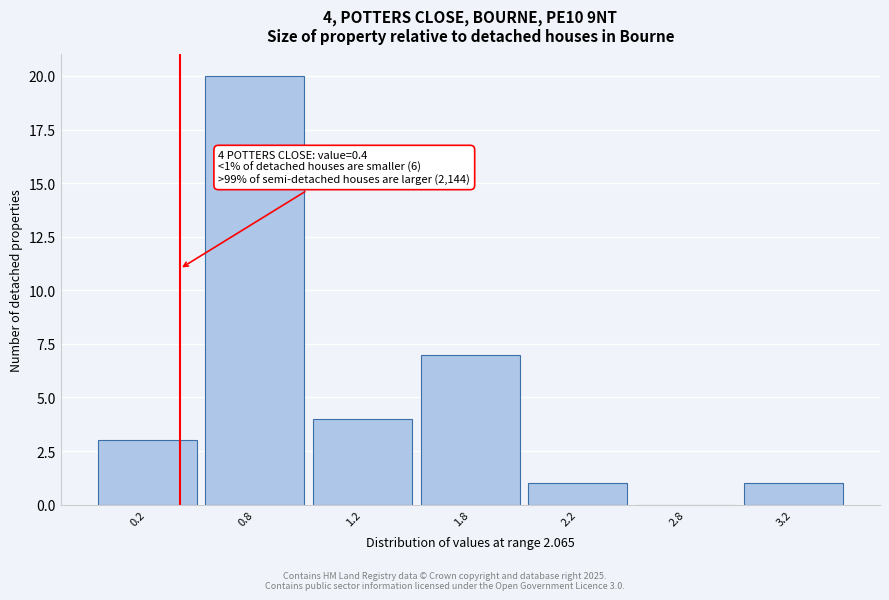

Reading right to left, transcribe all the data shown in this chart.

3.2=1	2.8=0	2.2=1	1.8=7	1.2=4	0.8=20	0.2=3